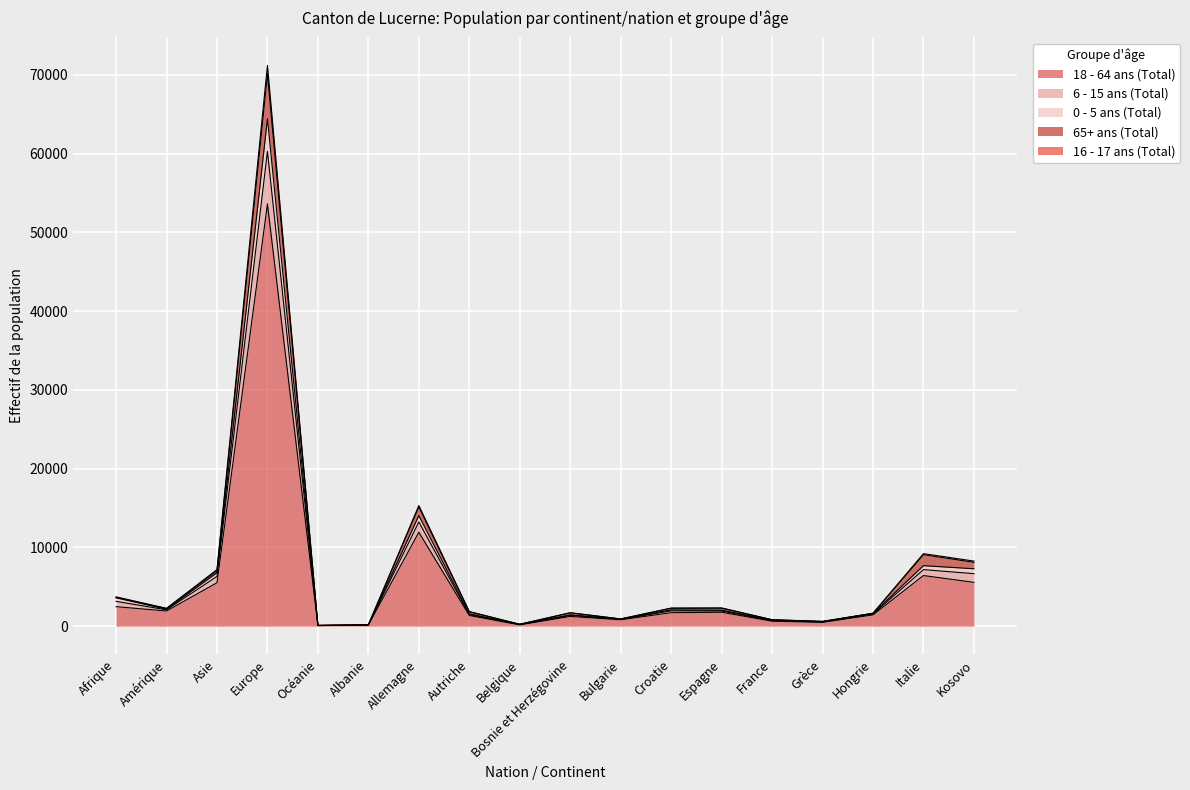

At which label does 18 - 64 ans (Total) reach its peak?

Europe